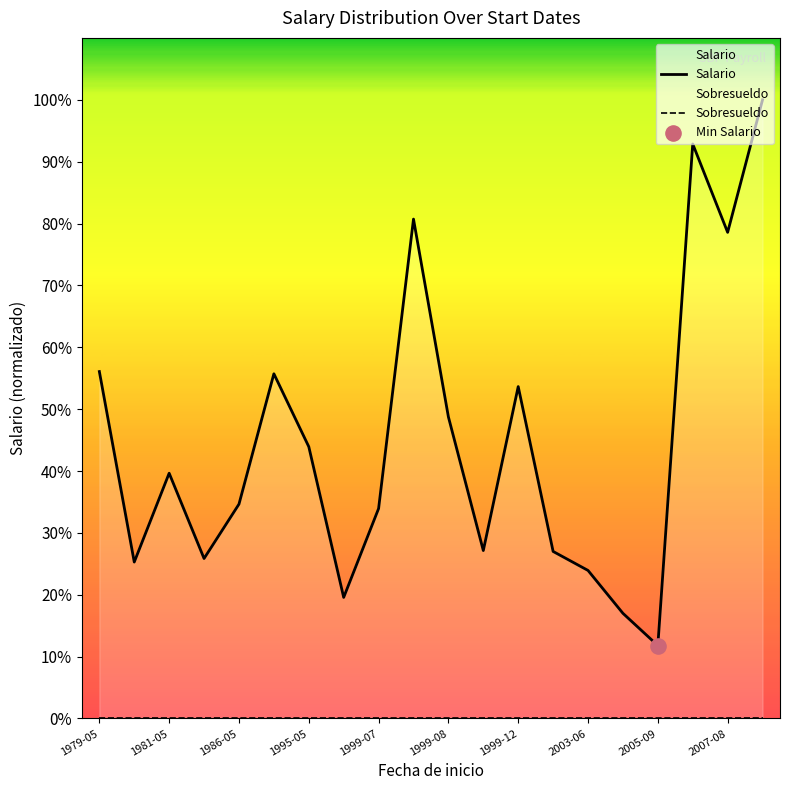

Which series reaches the minimum Y coordinate?

Sobresueldo